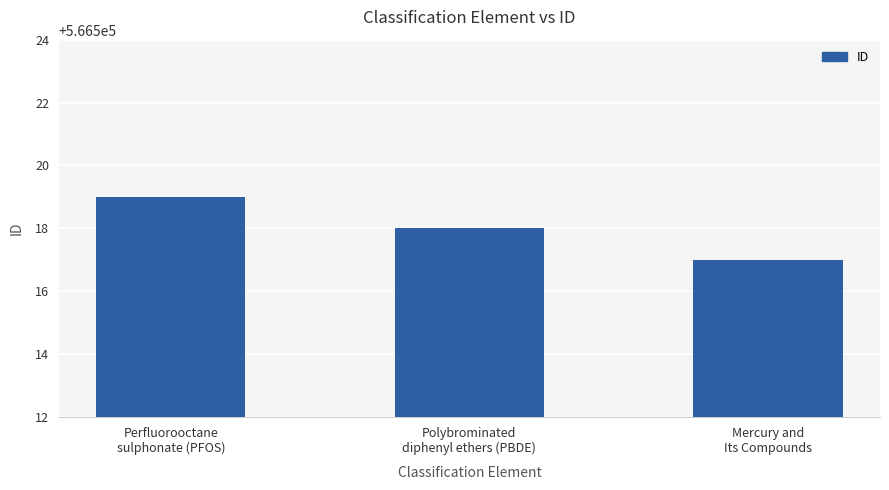

What position from the right is Mercury and
Its Compounds?

1